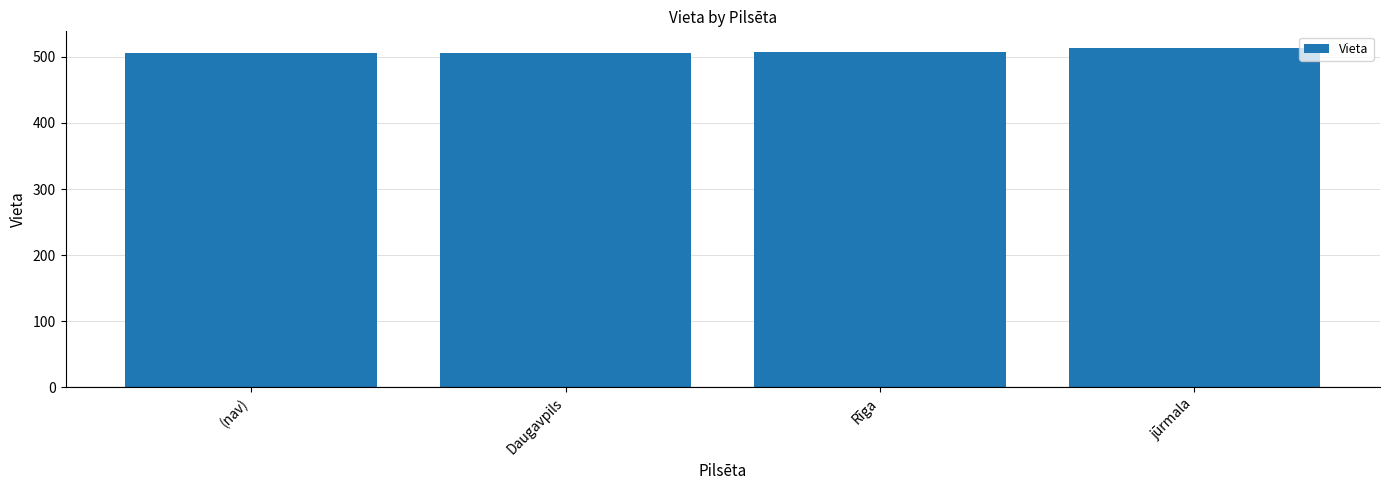

What is the difference between the values at (nav) and jūrmala?

7.0